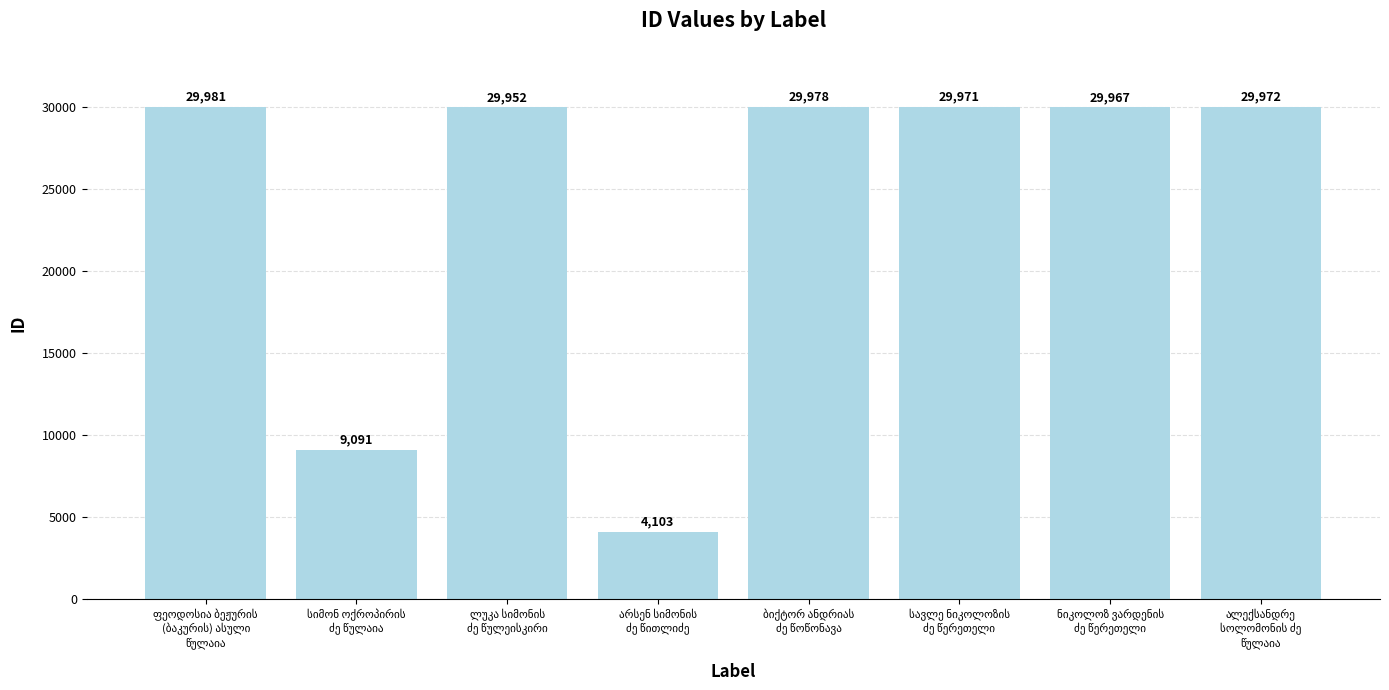

What is the sum of all values?

193015